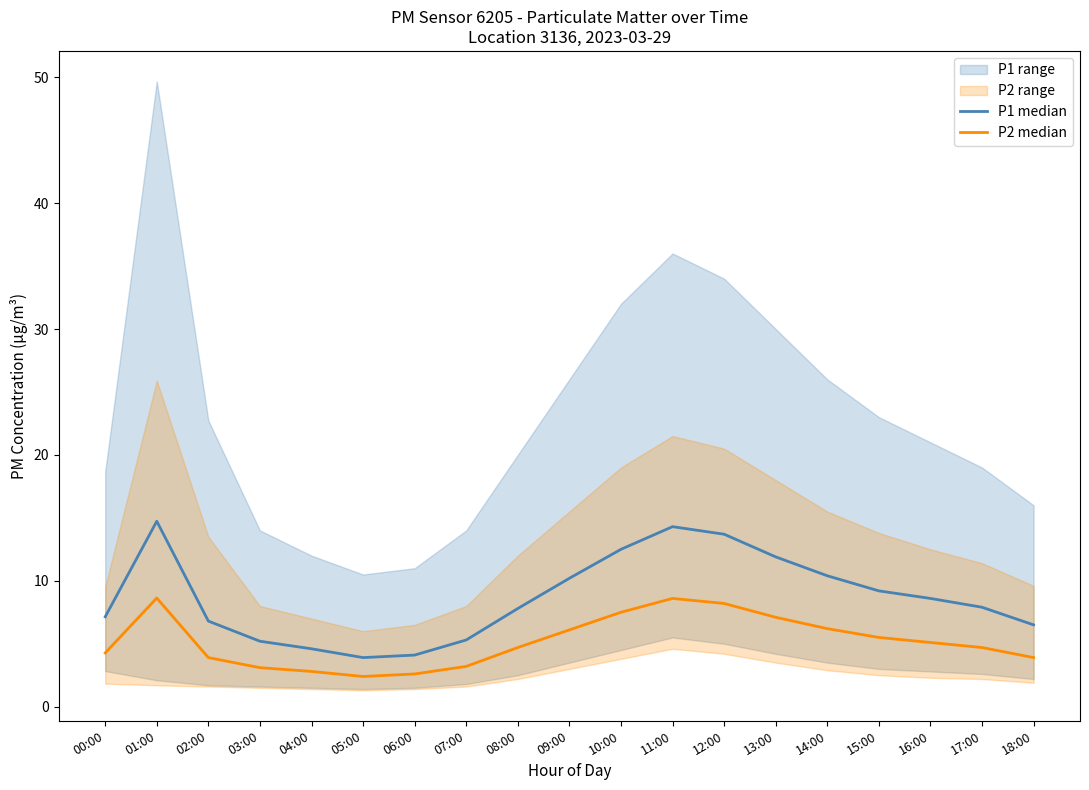

What is the value of the P2 median point at the 3rd from the left?

3.9